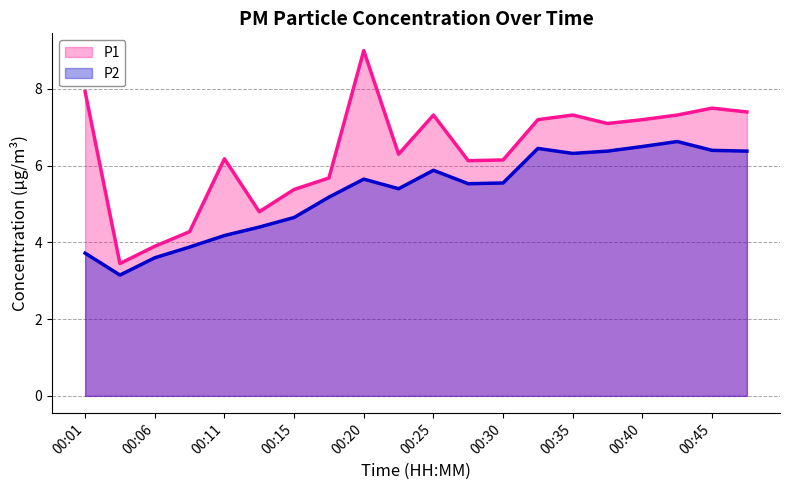

Which category has the lowest value in the P1 series?

00:03